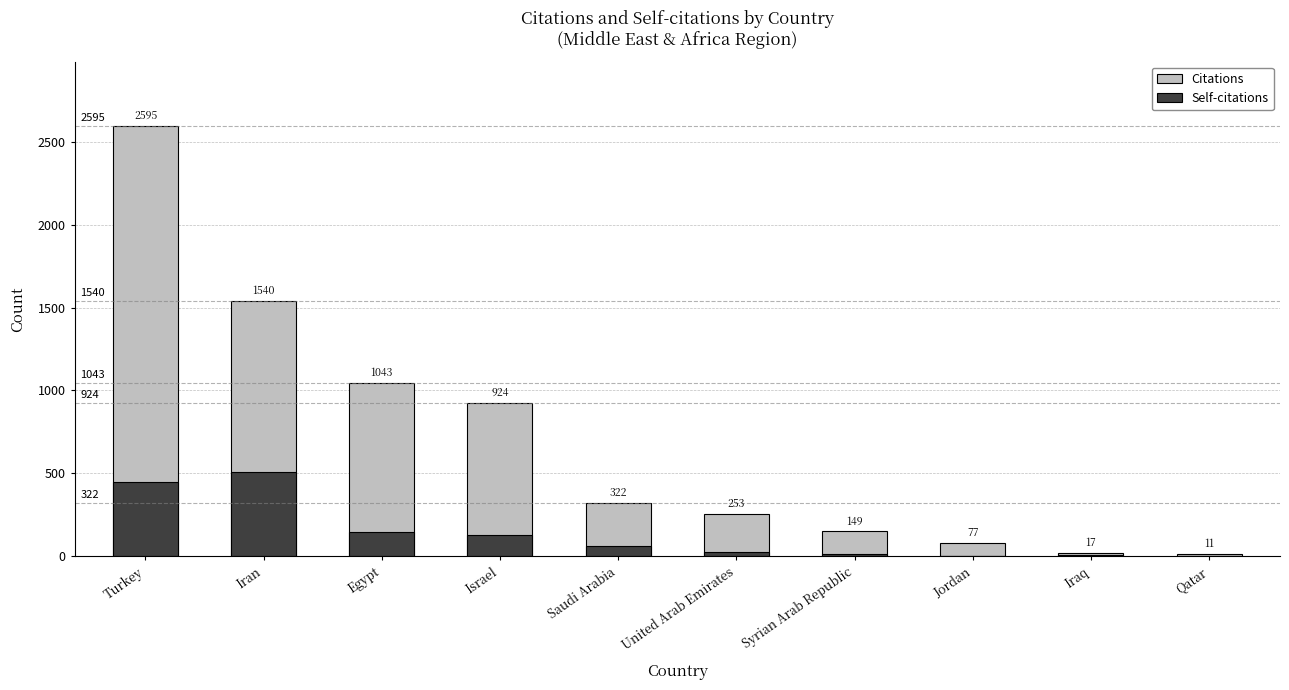

At how many categories does at least one series exceed 584?

4